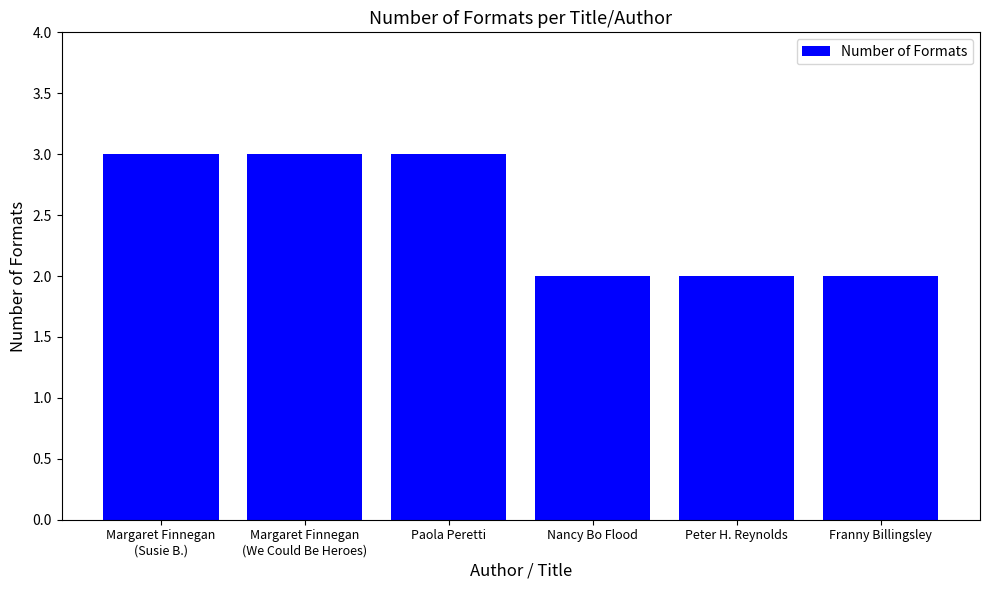

Between Paola Peretti and Franny Billingsley, which is larger?

Paola Peretti